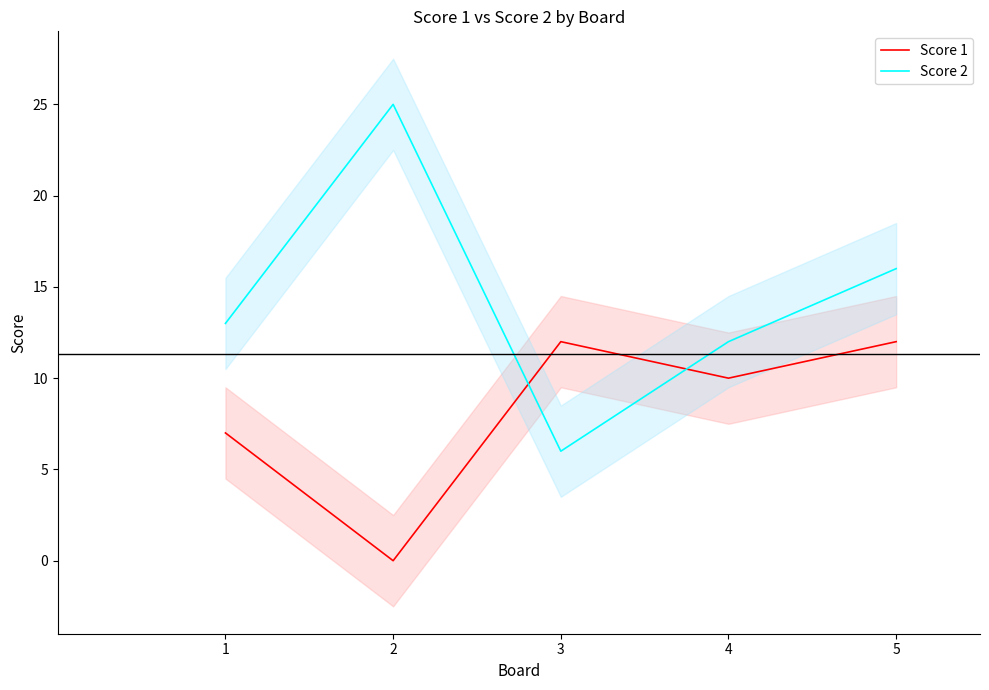

Does the chart have visible grid lines?

No